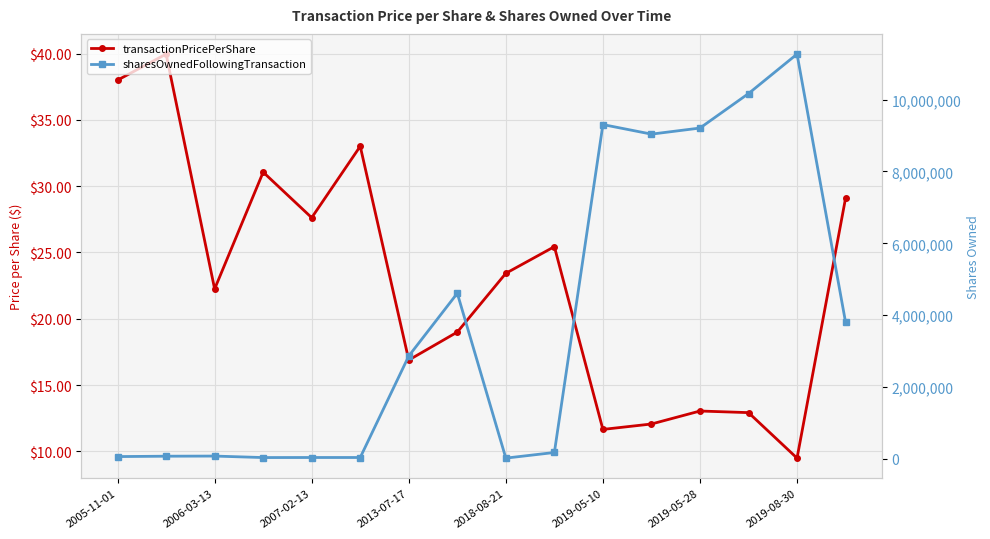

How many lines are shown in the chart?

2